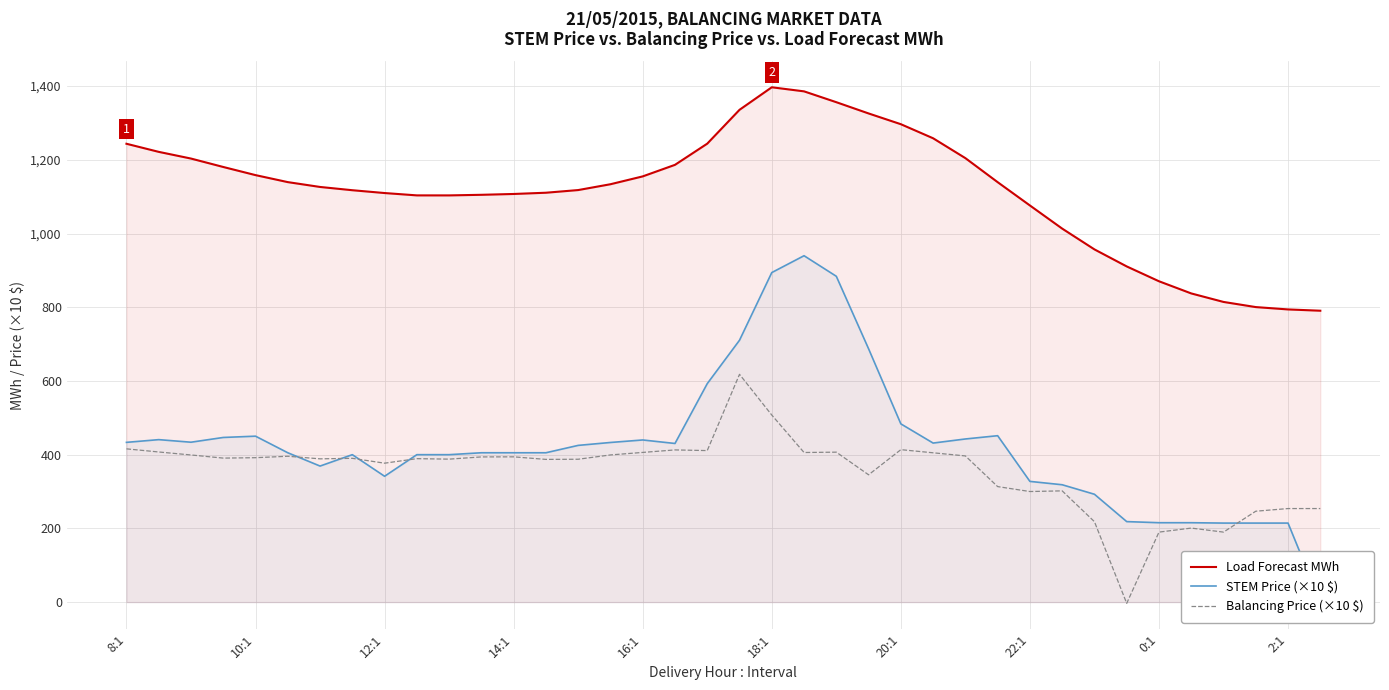

In Balancing Price (×10 $), how many points are lower than both neighbors (excluding endpoints)?

11